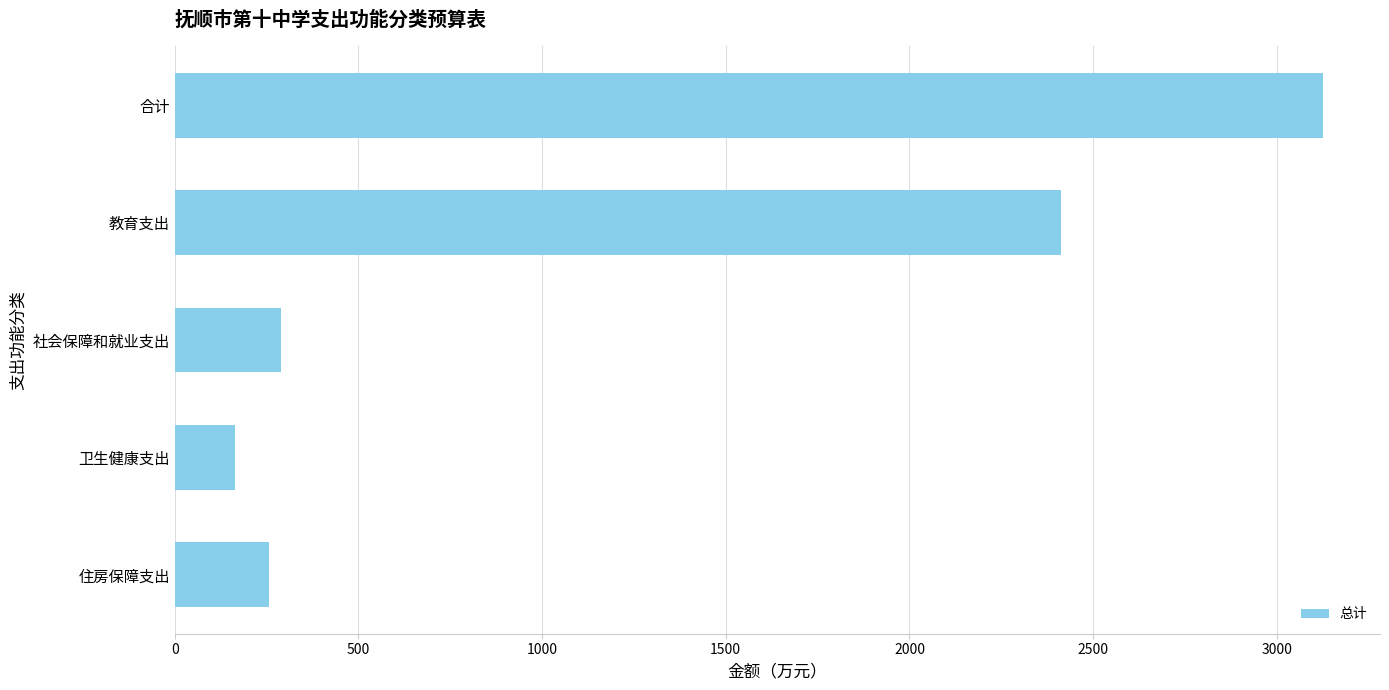

Reading bottom to top, transcribe all the data shown in this chart.

257.2	164.0	289.6	2413.9	3124.6